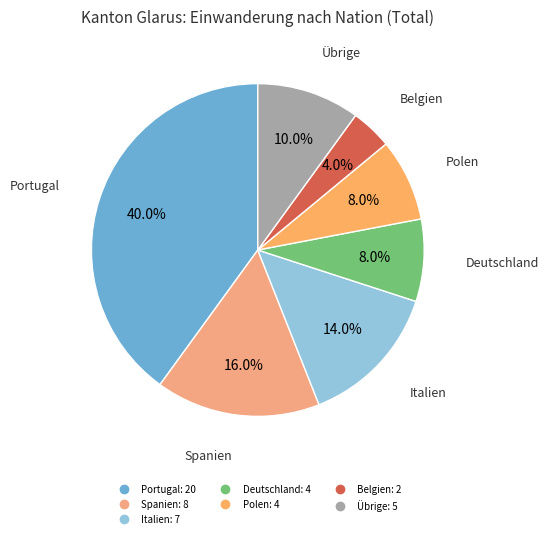

To the nearest percent, what is the difference between the largest and smallest slice percentages?

36%